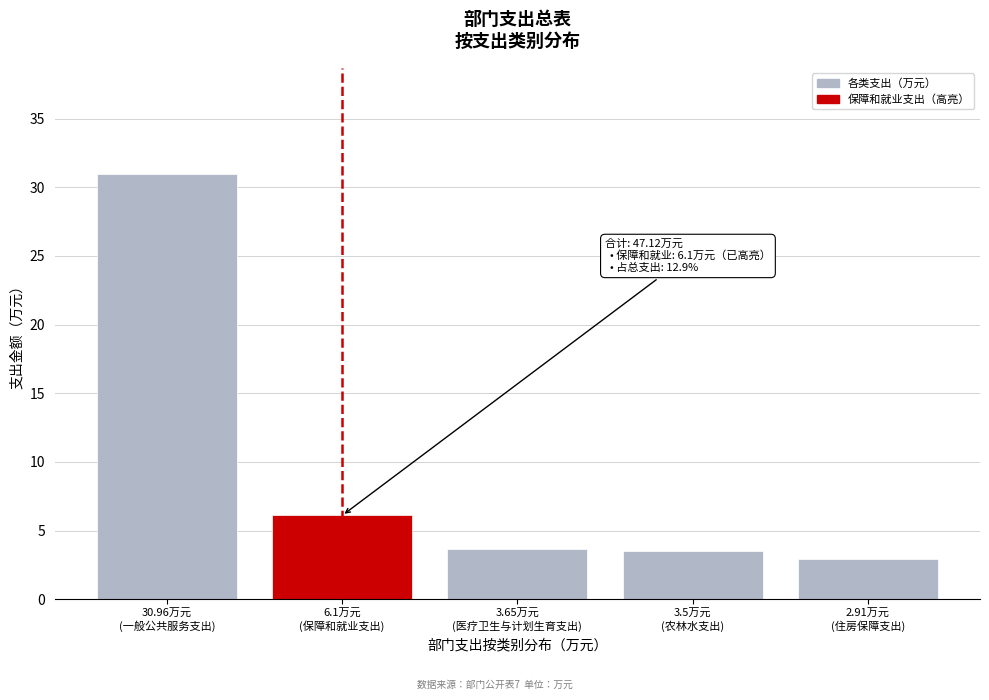

What is the value of the 4th bar from the left?

3.5